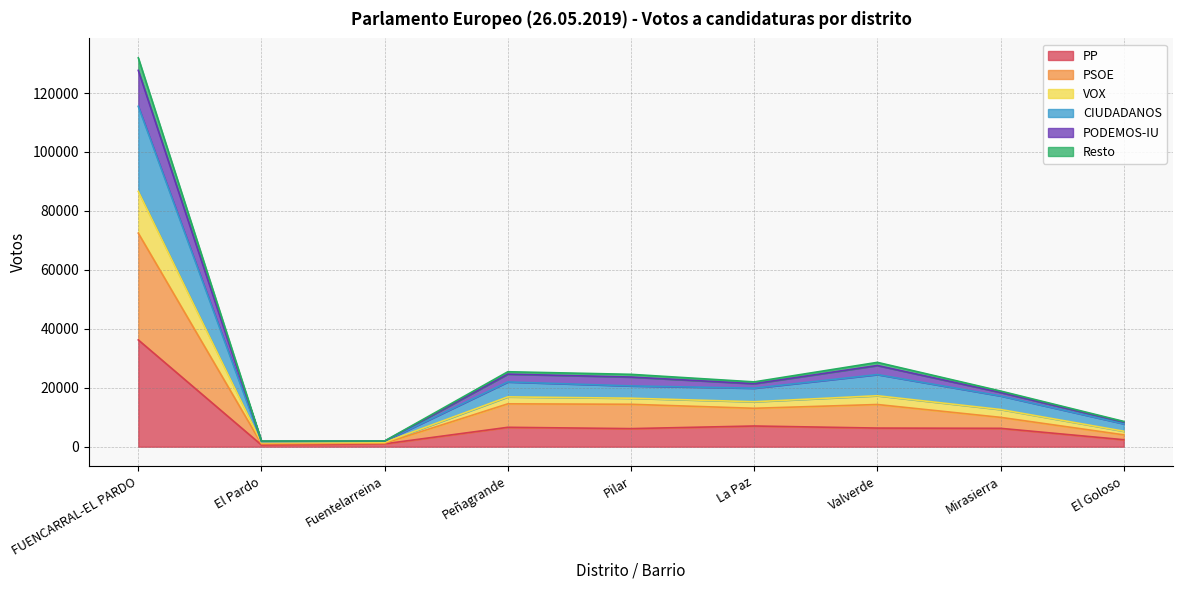

Which category has the highest value in the VOX series?

FUENCARRAL-EL PARDO